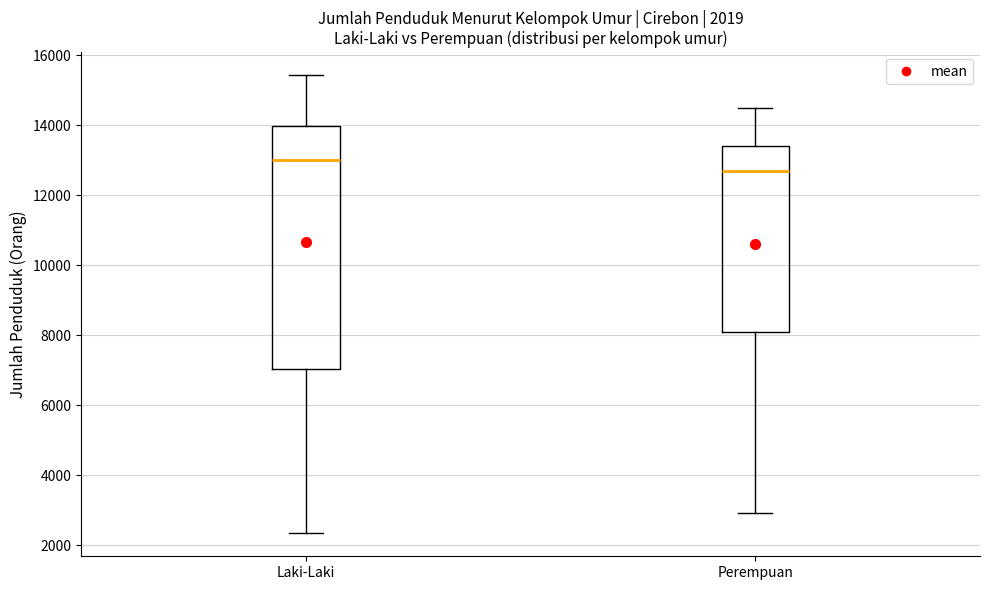

Which box's median line is the lowest?

Perempuan